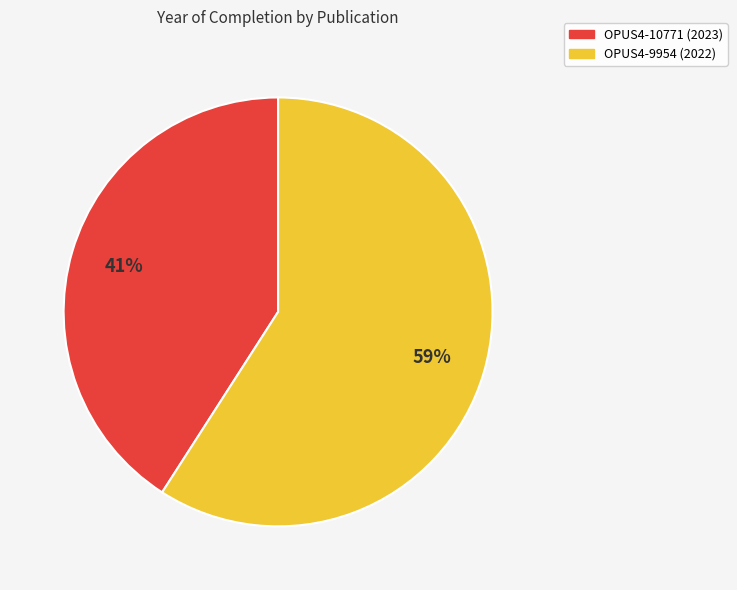

Does OPUS4-10771 (2023) account for over 50% of the chart?

No